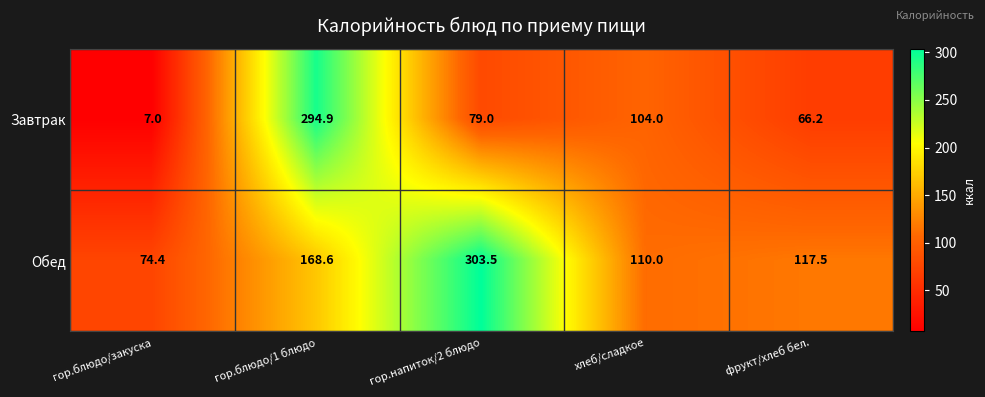

Reading right to left, extract all data points from this chart.

Завтрак: 66.2	104.0	79.0	294.9	7.0
Обед: 117.5	110.0	303.5	168.6	74.4